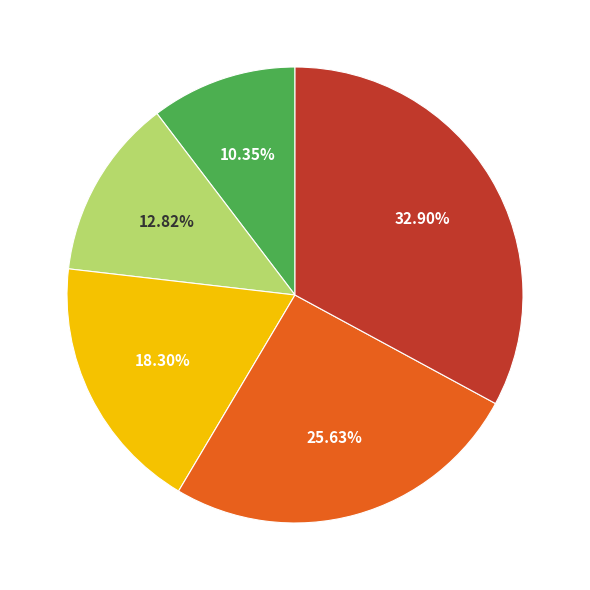

Does any single category account for the majority?

No